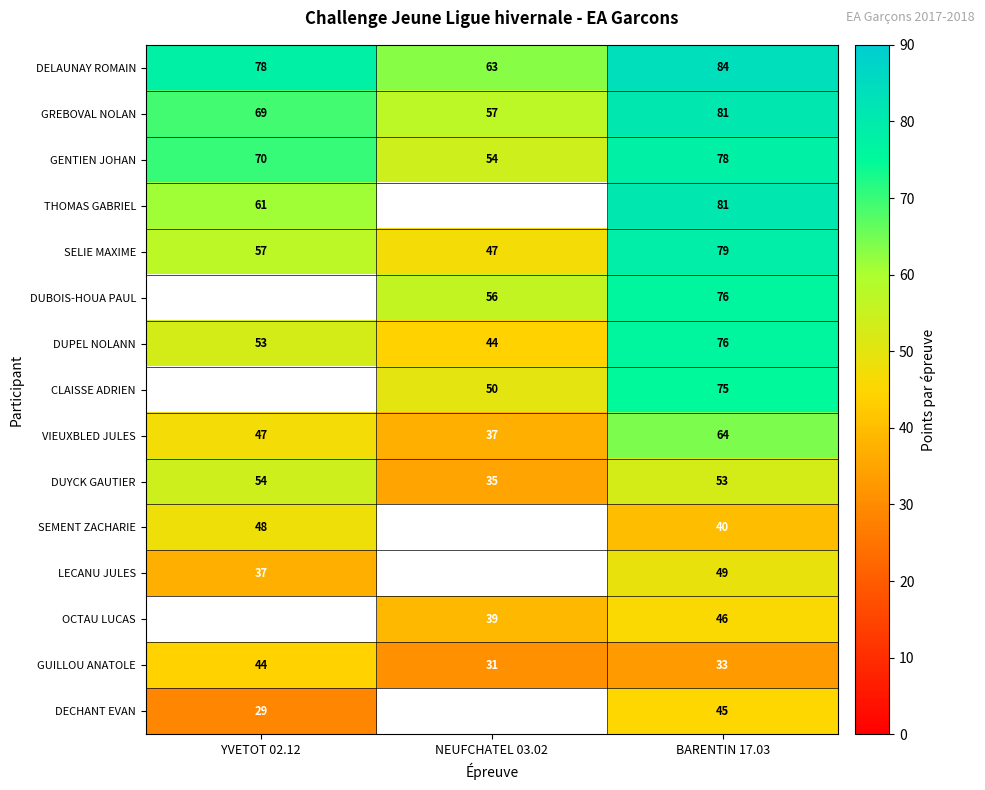

What is the sum of all GUILLOU ANATOLE values?

108